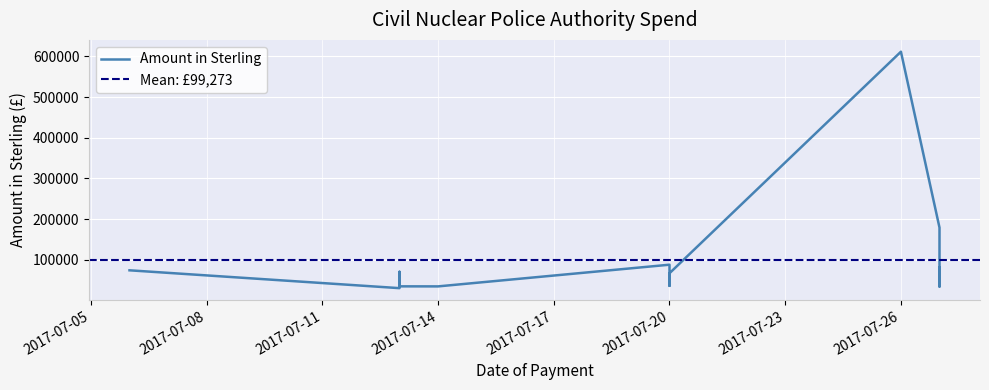

What is the difference between the values at 2017-07-13 and 2017-07-27?

34164.0